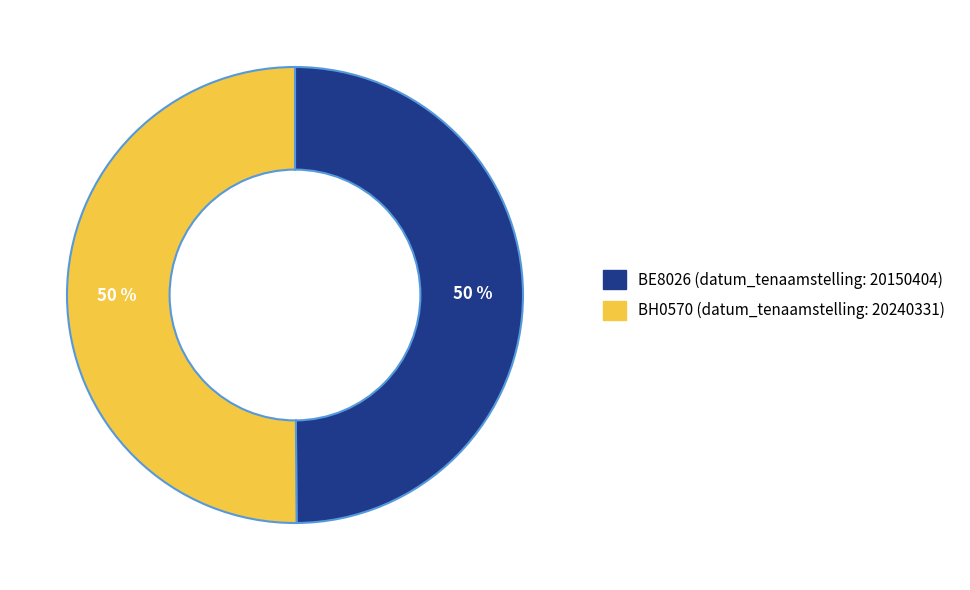

What is the ratio of the value at BH0570 to the value at BE8026?

1.0